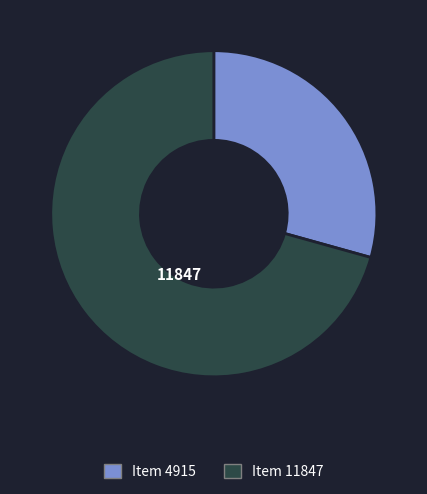

Does Item 4915 represent more than half of the total?

No